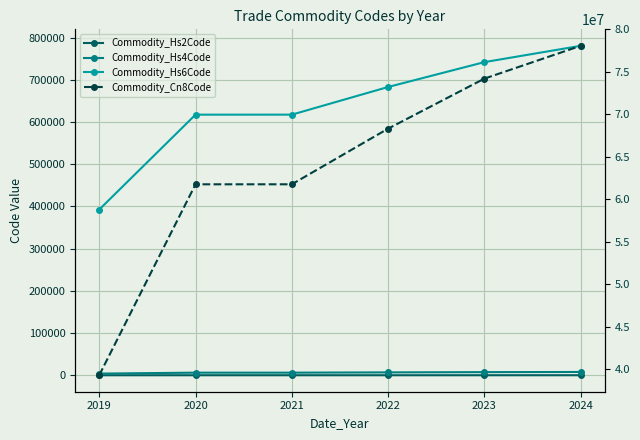

What is the average value of the Commodity_Hs4Code series?

6389.1